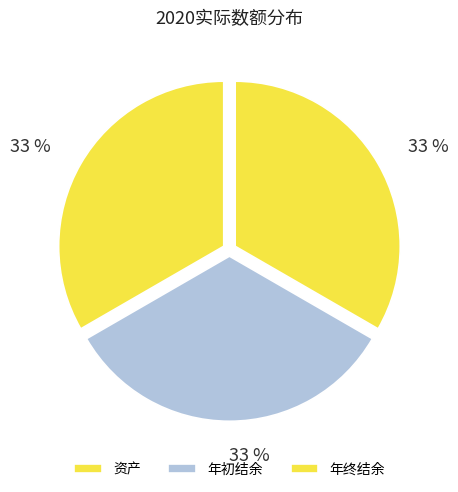

How many slices are in this pie chart?

3